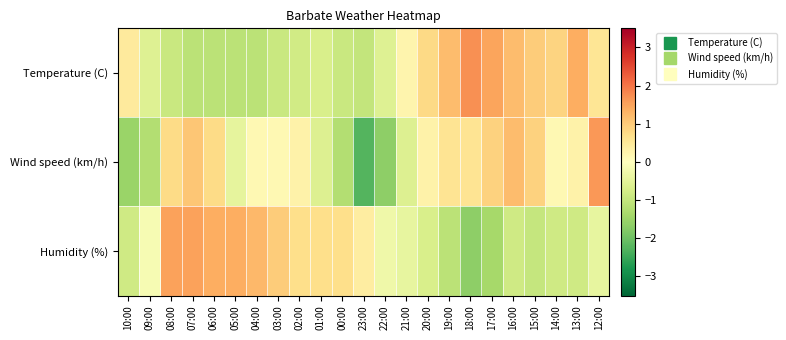

What is the spread (max minus min) of values at 15:00?

1.9